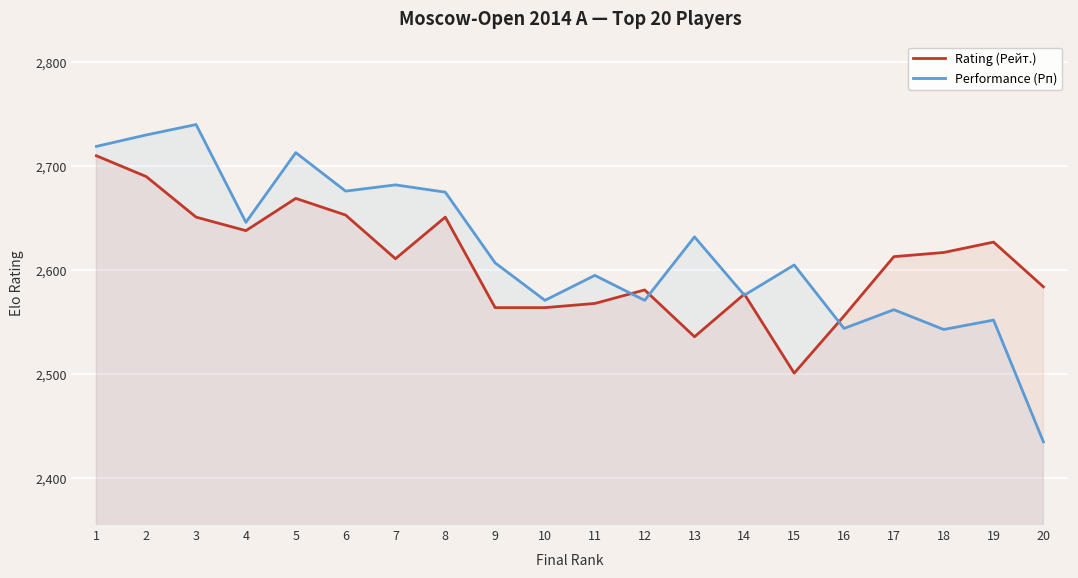

True or false: Rating (Рейт.) has a value of 2564 at 9.

True